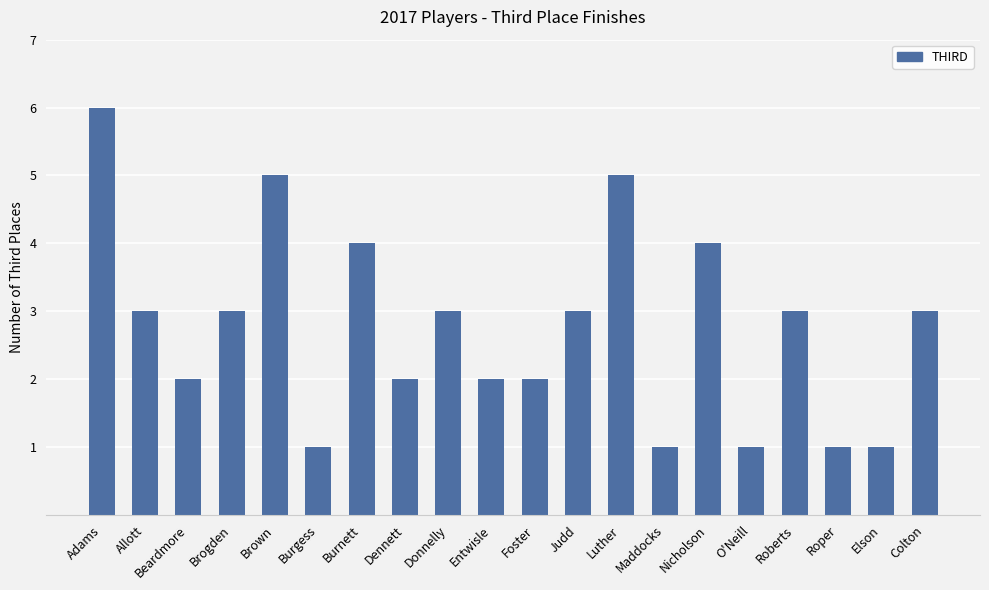

What is the ratio of the value at Donnelly to the value at Foster?

1.5